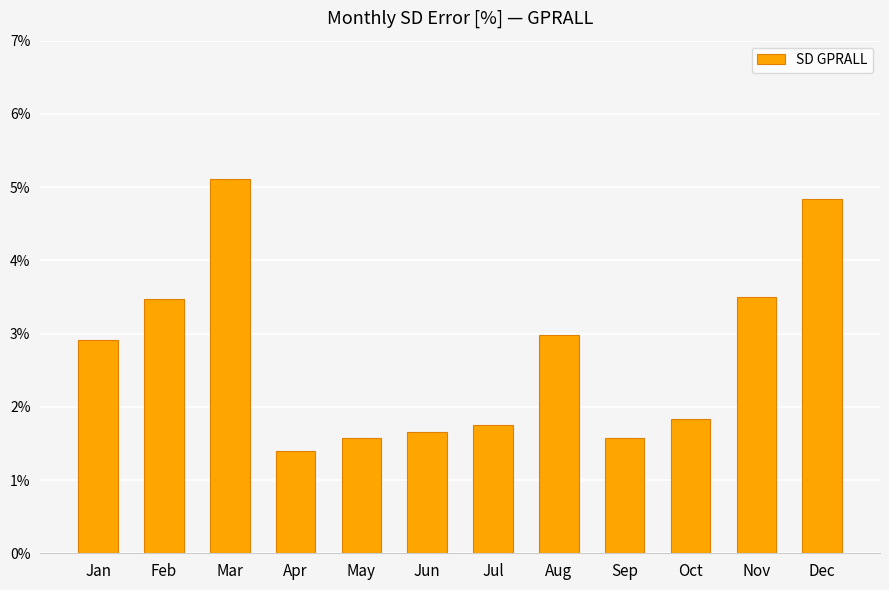

The value at Jun is 1.6. True or false?

True